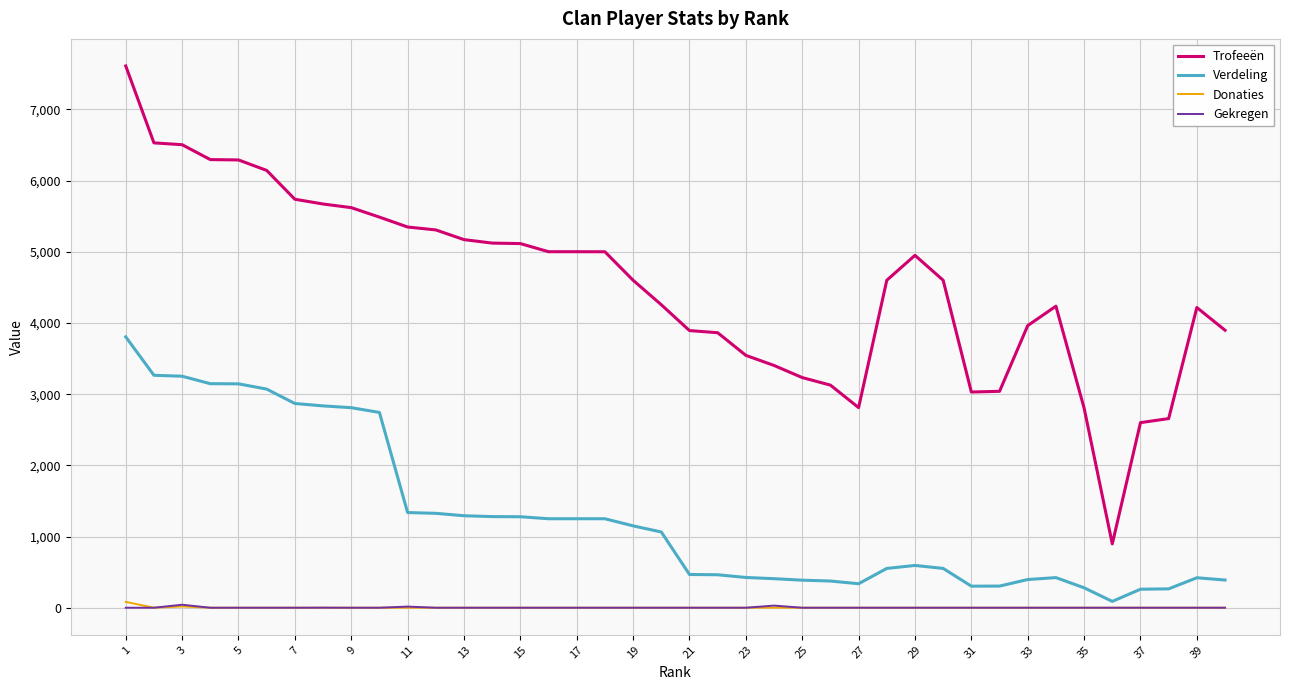

Does the chart have visible grid lines?

Yes